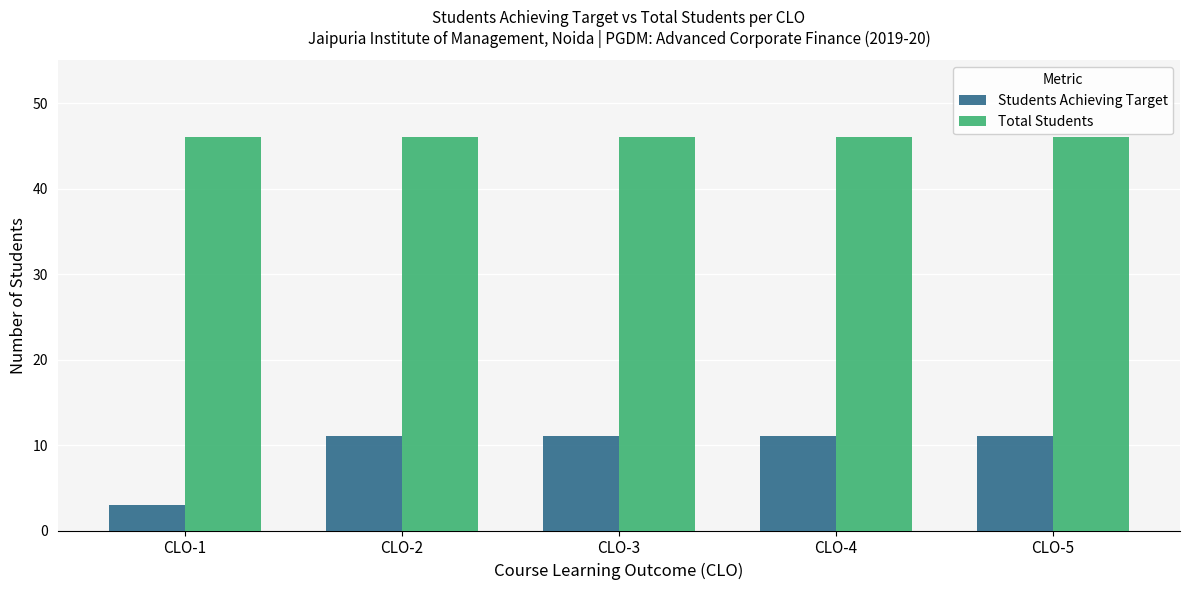

What is the spread (max minus min) of values at CLO-2?

35